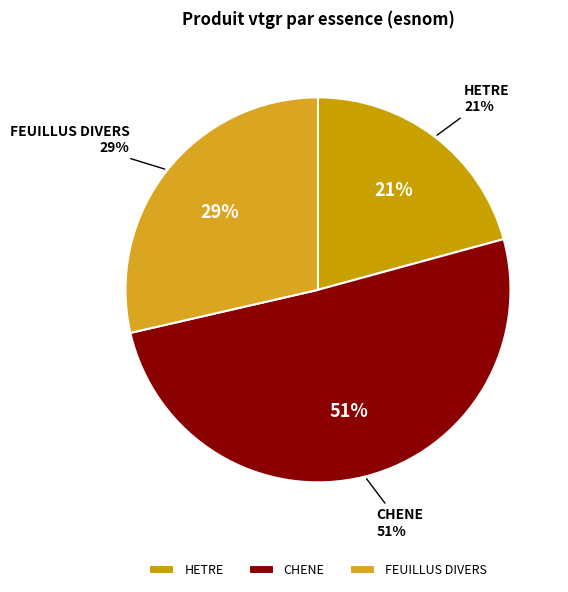

How much of the chart is everything except FEUILLUS DIVERS?

71.4%